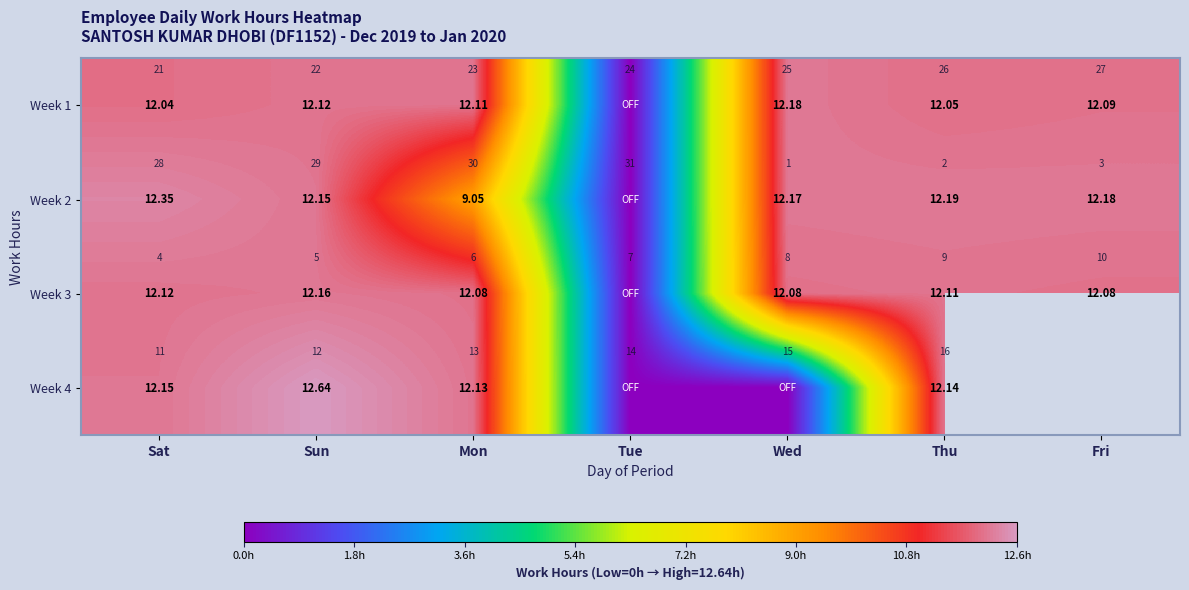

What is the difference between the Week 4 values at Tue and Sat?

12.2